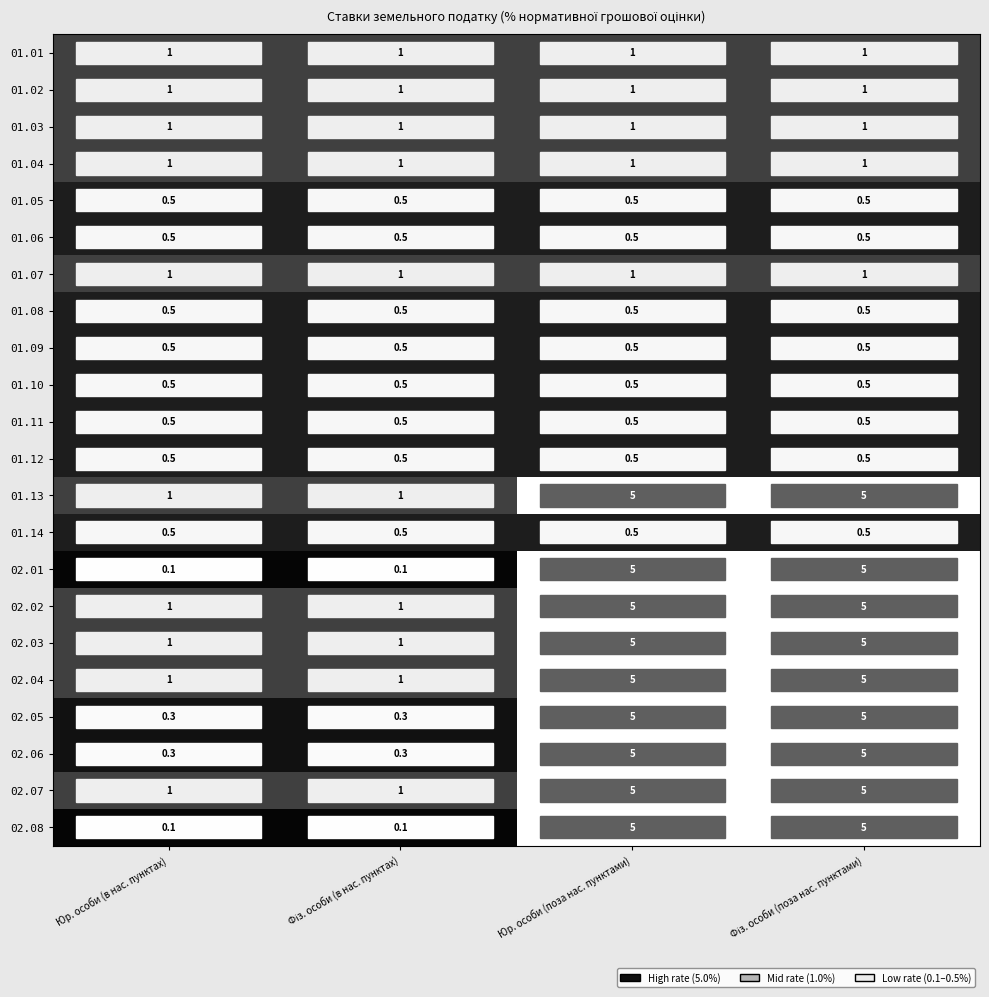

True or false: 02.01 has a value of 0.1 at Юр. особи (в нас. пунктах).

True